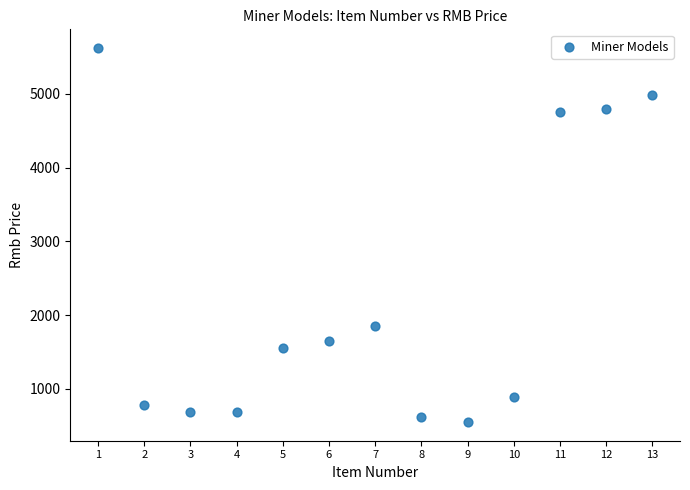

What is the range of X values (max minus min)?

12